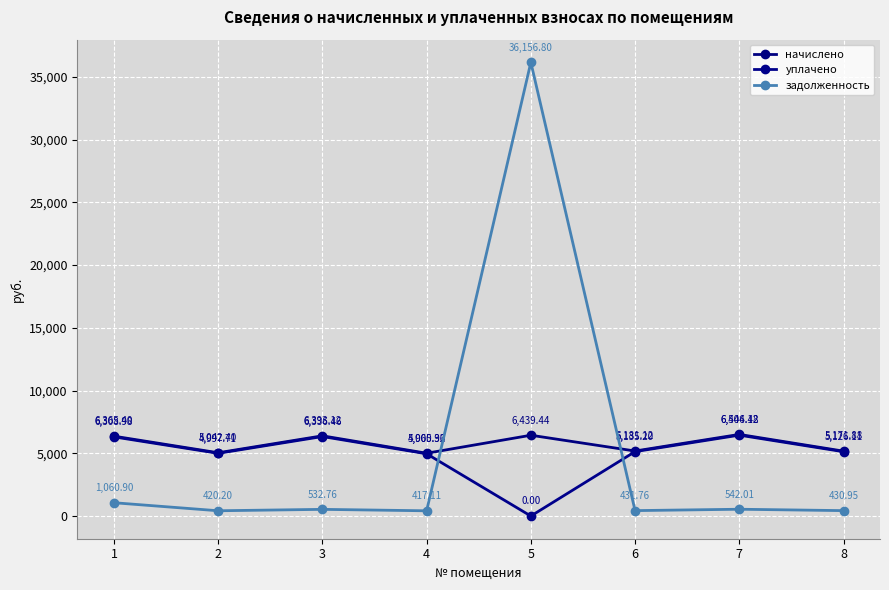

What is the value of the уплачено point at the 3rd from the left?

6336.5